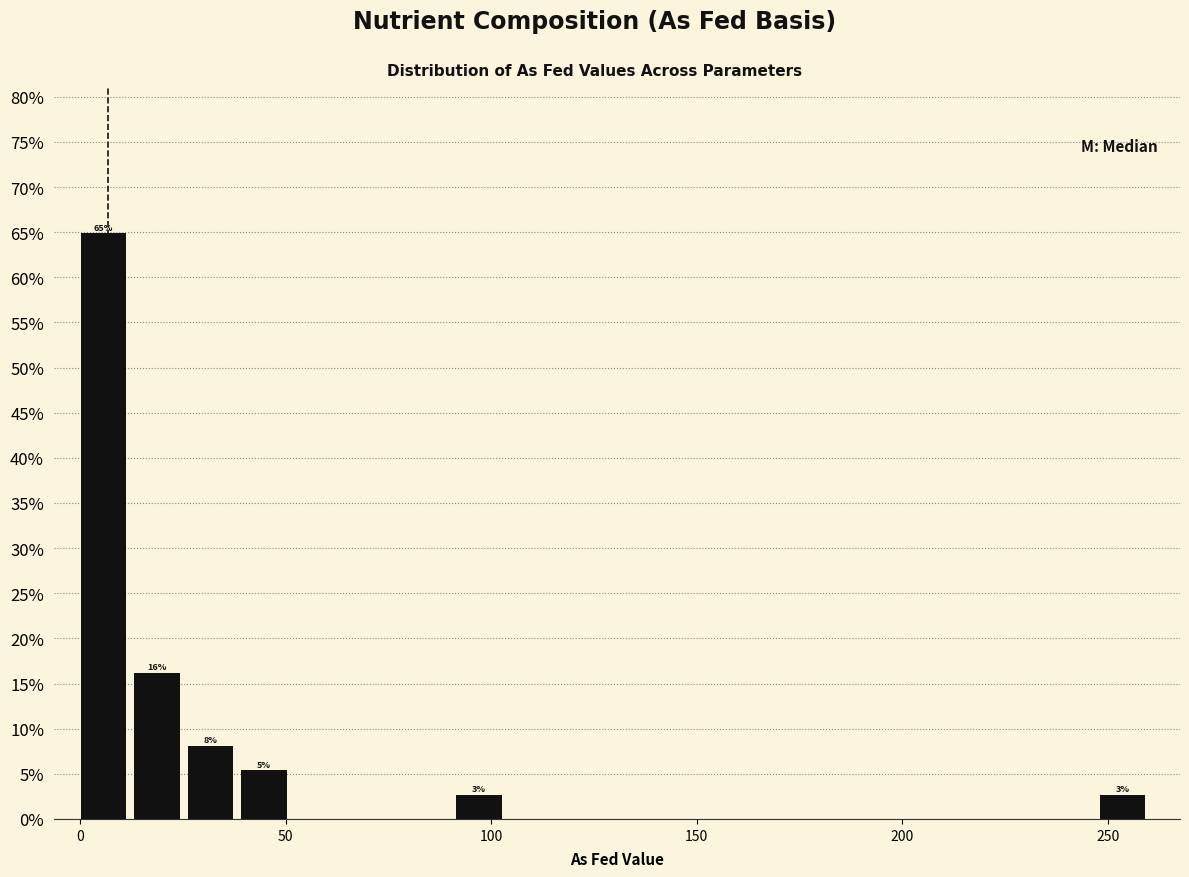

Around what value on the x-axis is the tallest bar? Give the approximate position of its centre, as read against the axis.

5